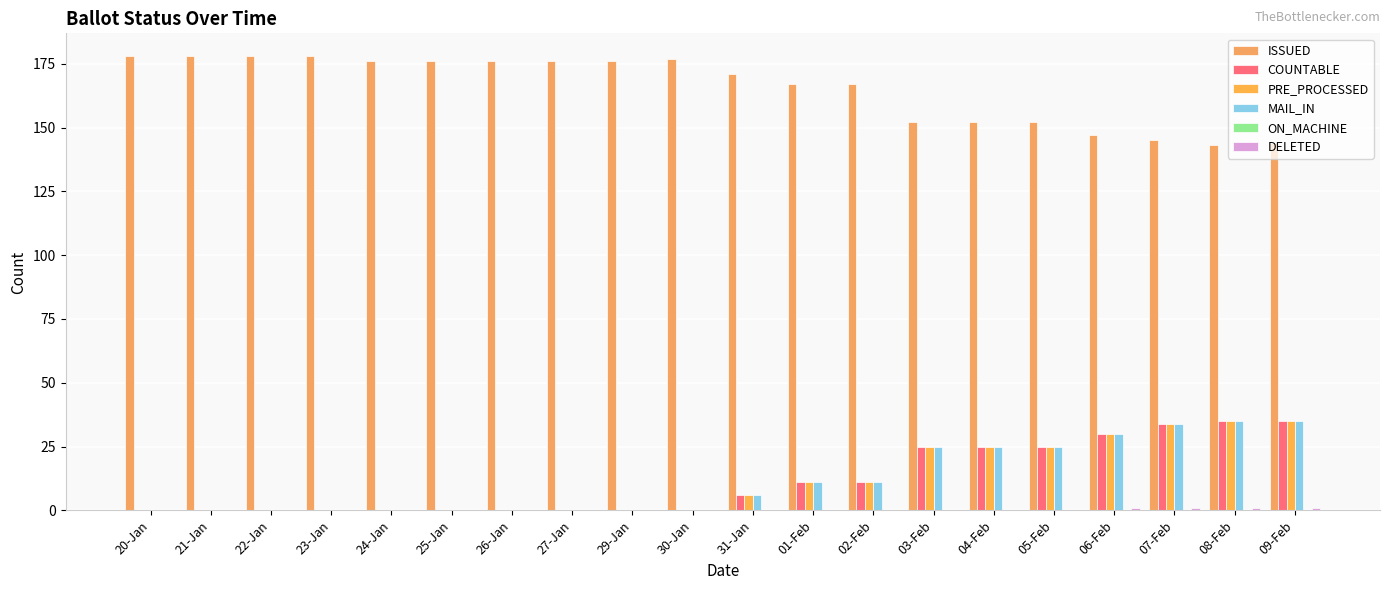

What is the greatest value displayed?

178